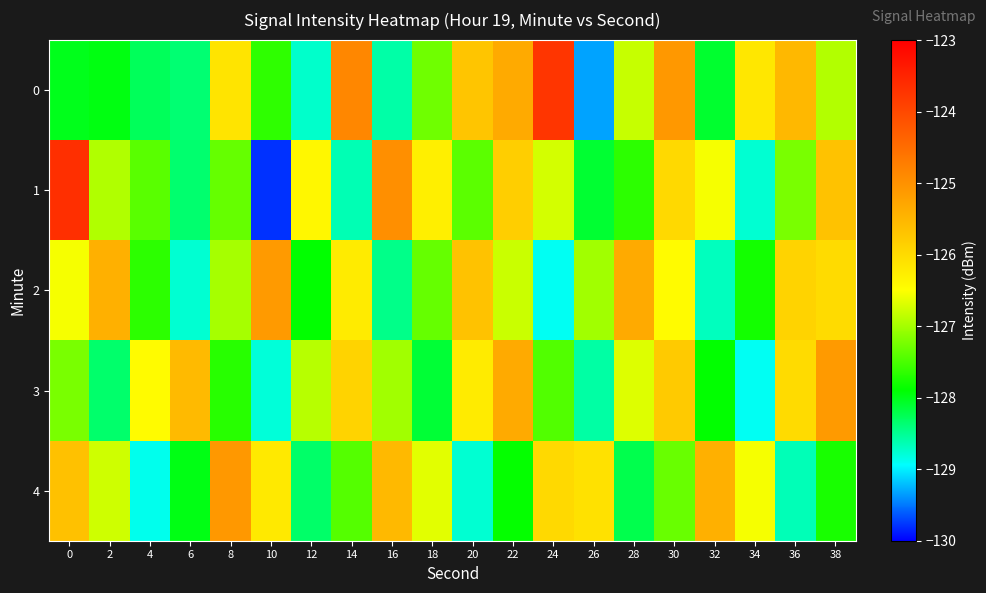

What is the difference between the highest and lowest values at 34?

2.7